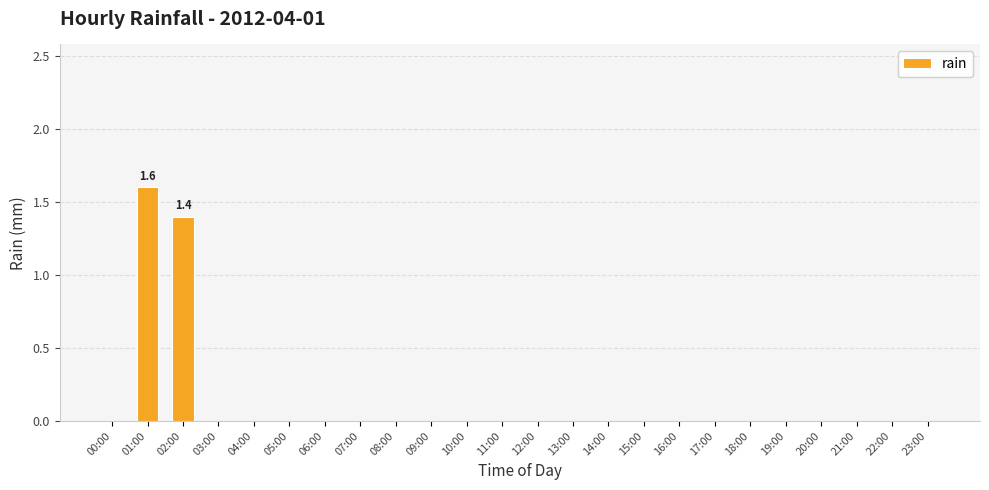

Which category has the highest value across all series?

01:00